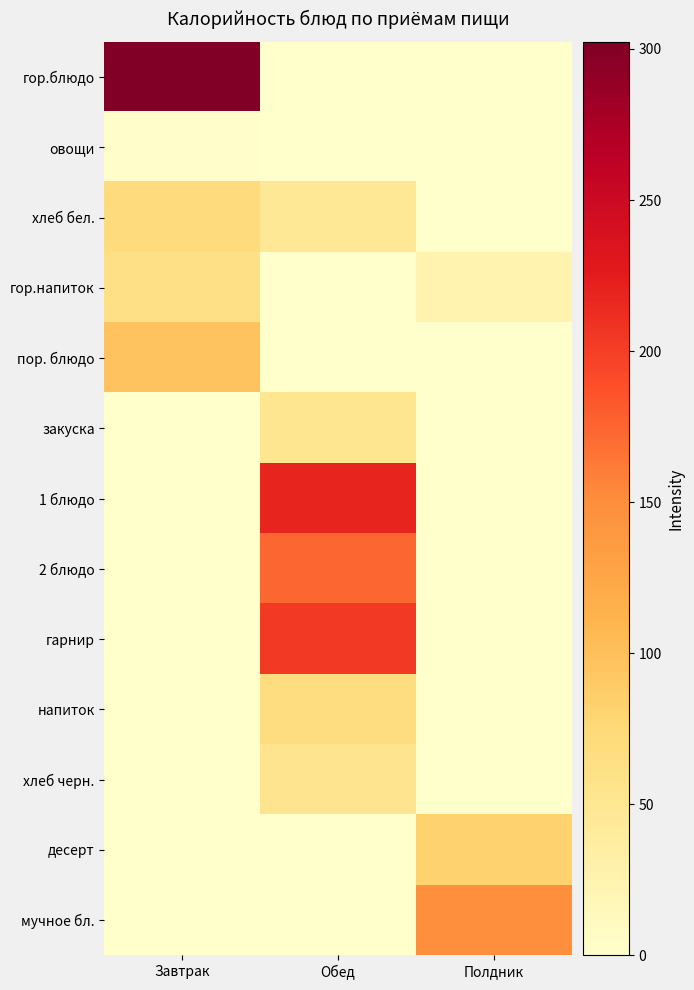

At which category does the chart reach its minimum across all series?

Обед